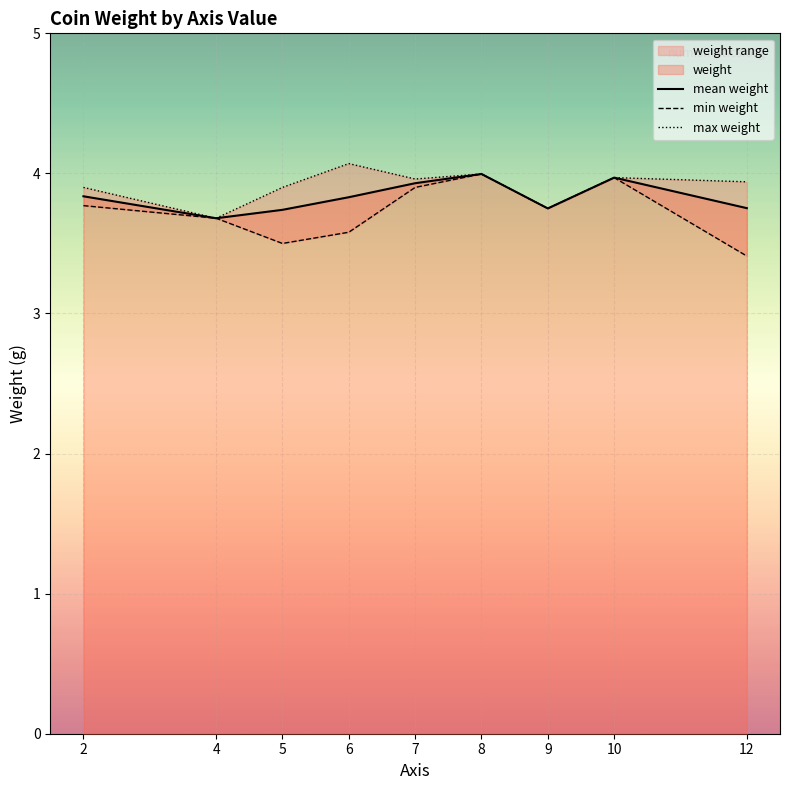

List the series in order of their peak value, highest first.

max weight, mean weight, min weight